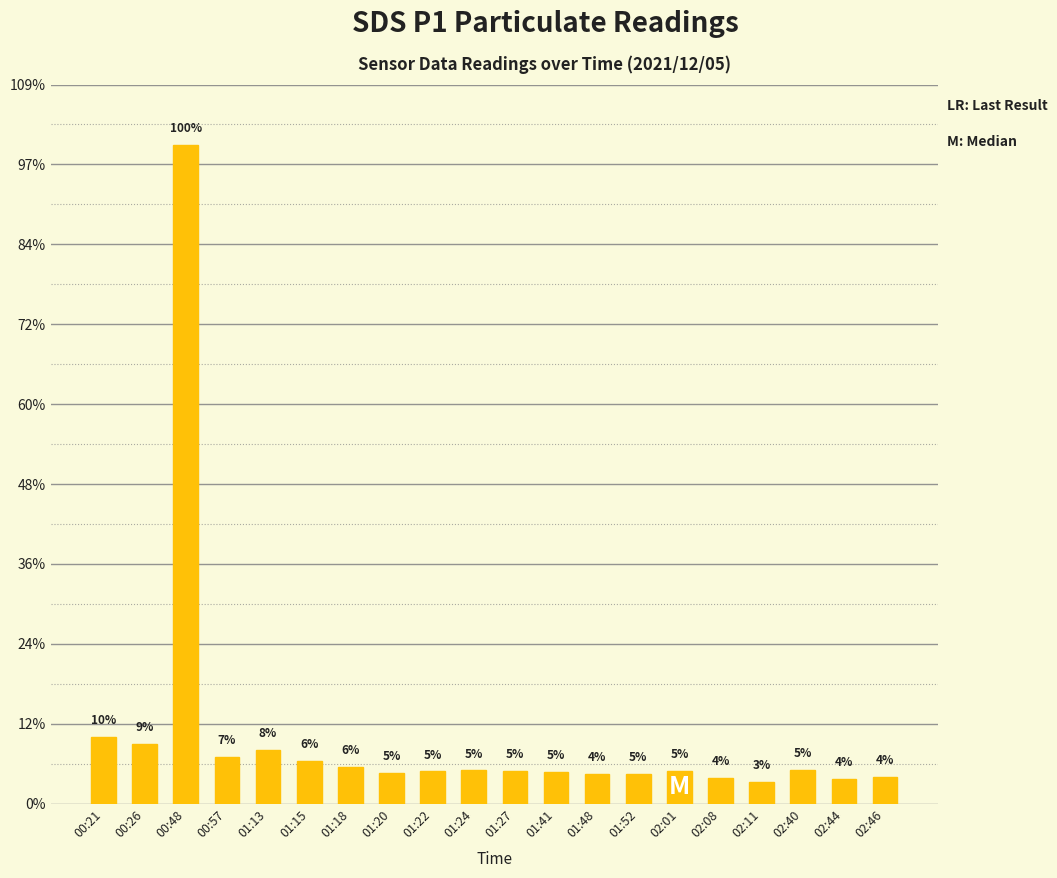

Which category has the highest value across all series?

00:48